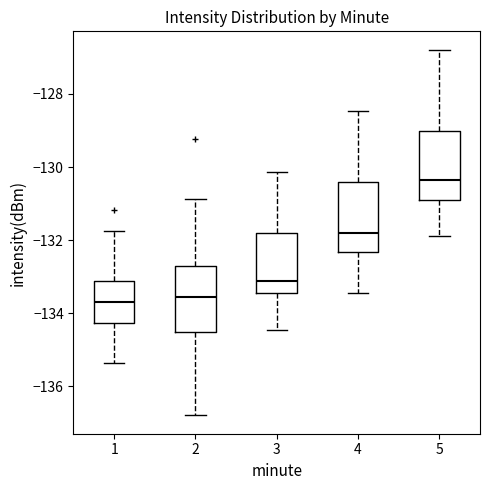

Which box has the highest median line?

5